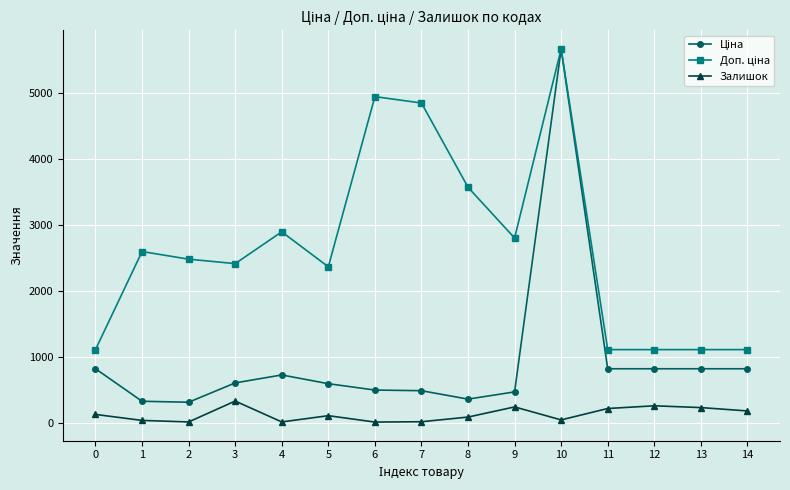

What is the maximum value shown in the chart?

5673.8